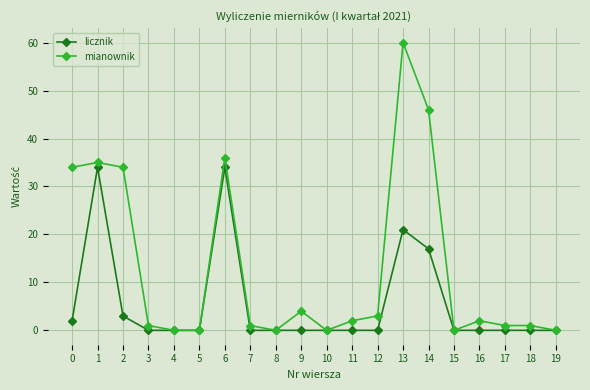

What is the difference between the mianownik values at 19 and 2?

34